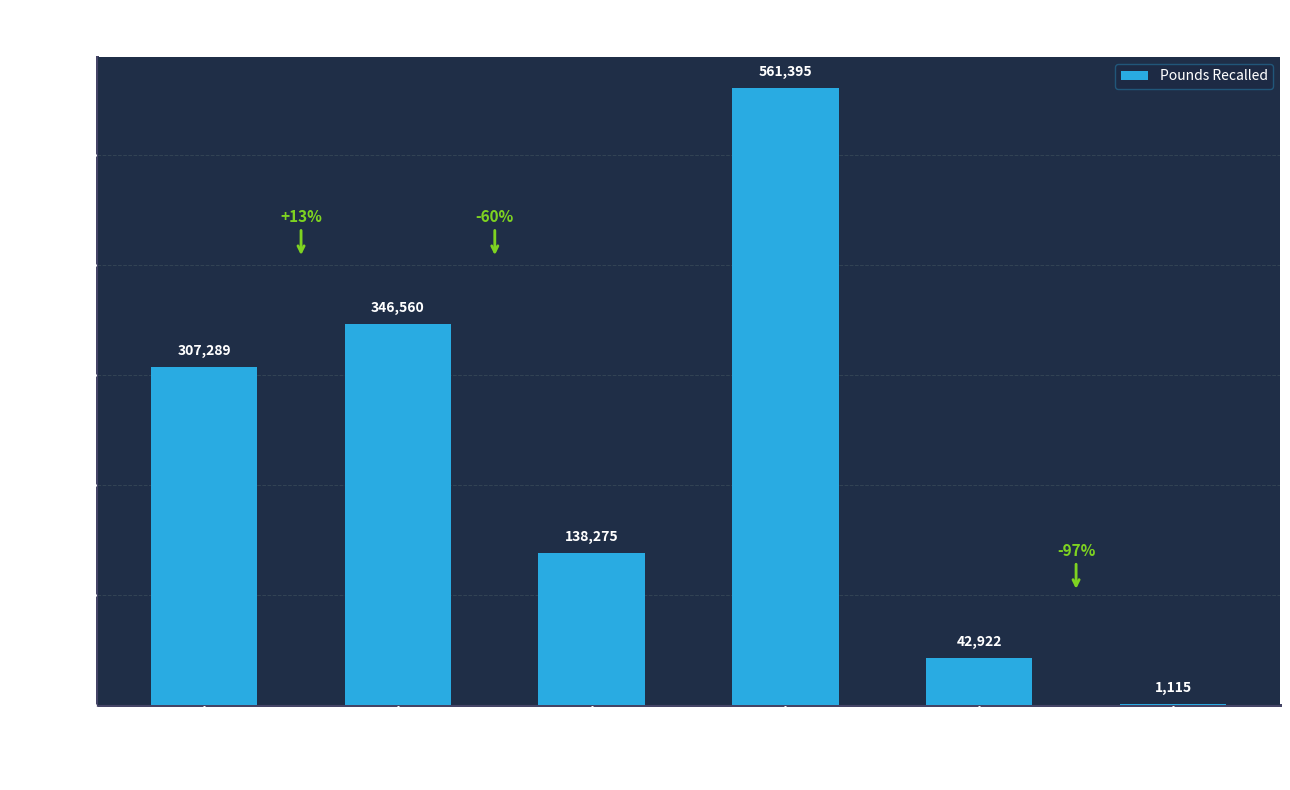

What is the sum of all values?

1397556